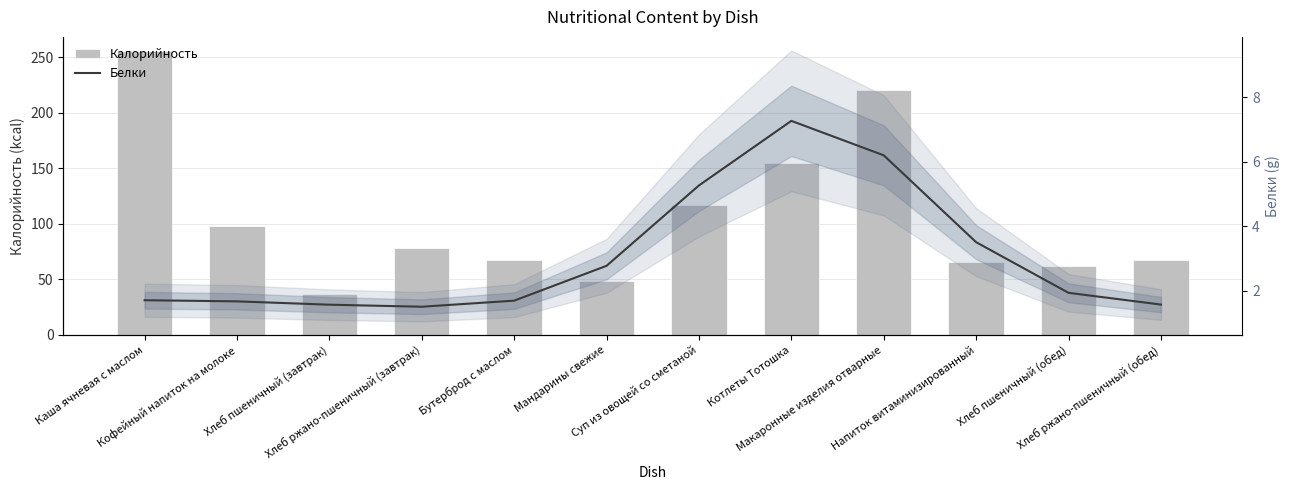

What are all the series names shown in the legend?

Калорийность, Белки